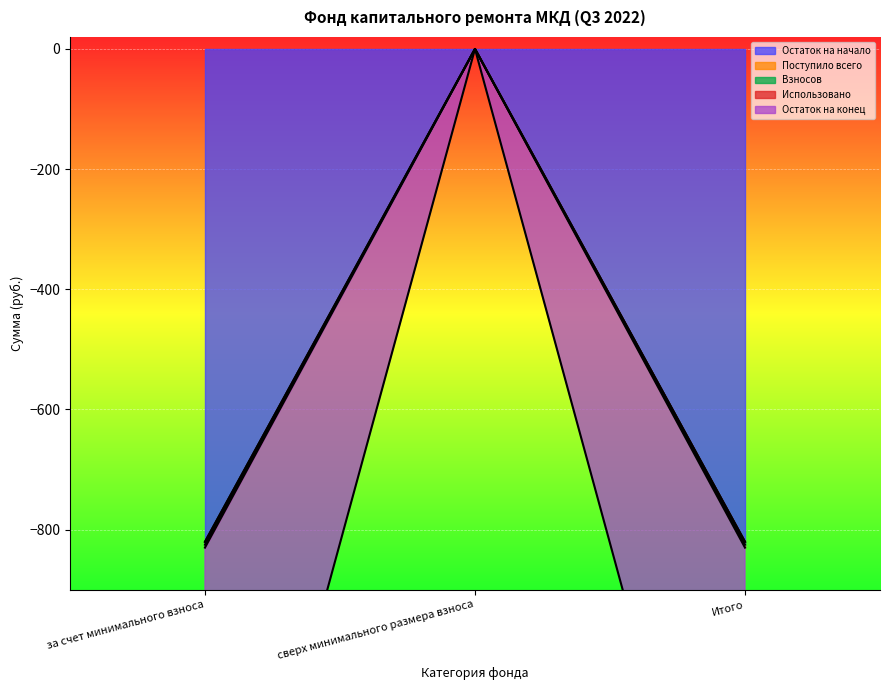

Is it true that Остаток на конец equals -820.4 at за счет минимального взноса?

True